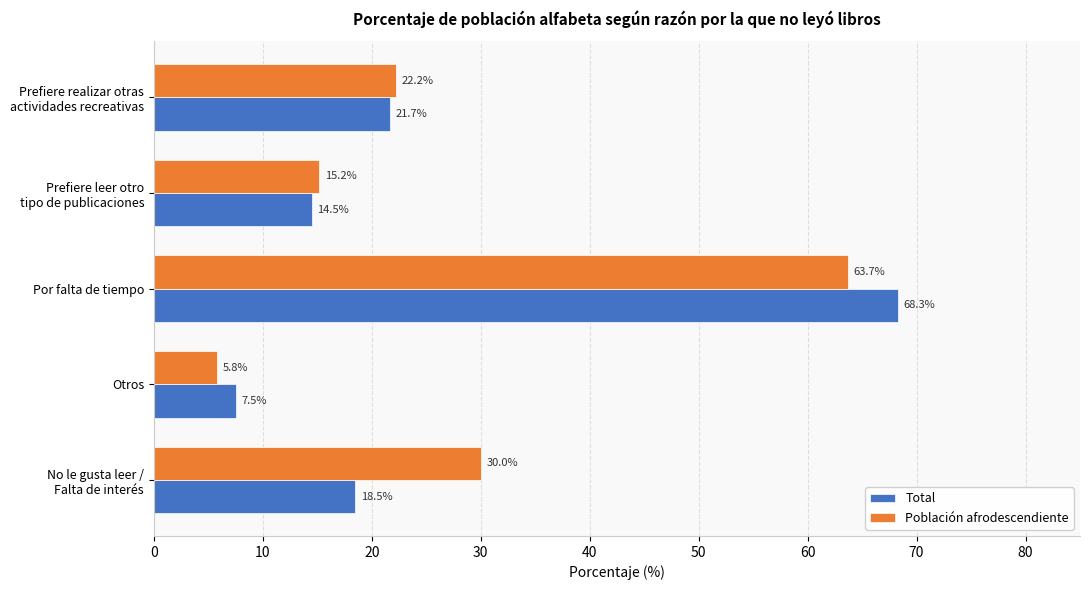

What is the average value of the Total series?

26.1